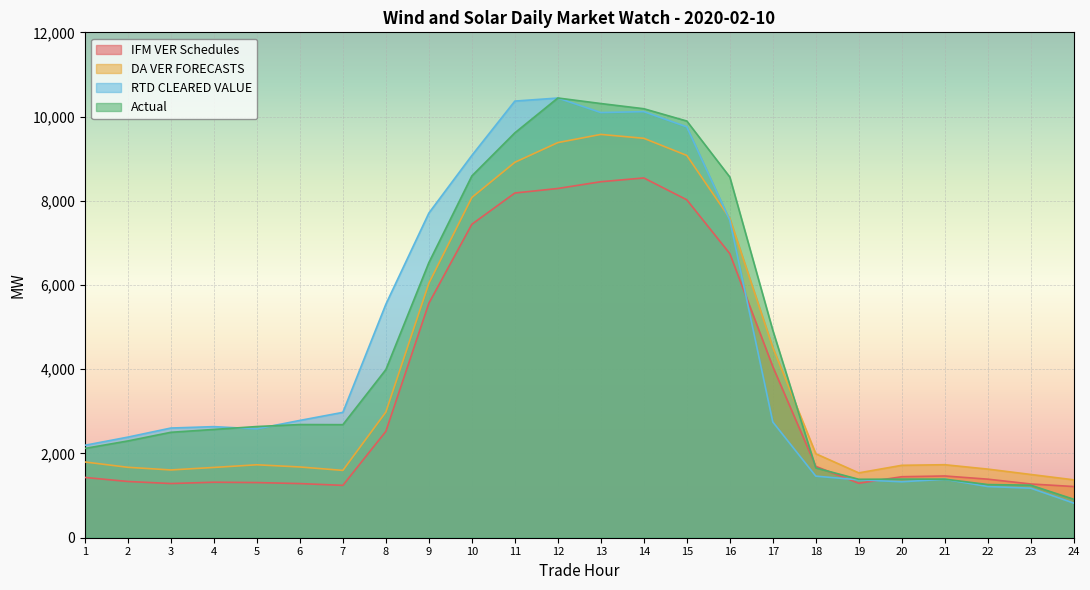

How many interior local valleys does the RTD CLEARED VALUE series have?

3